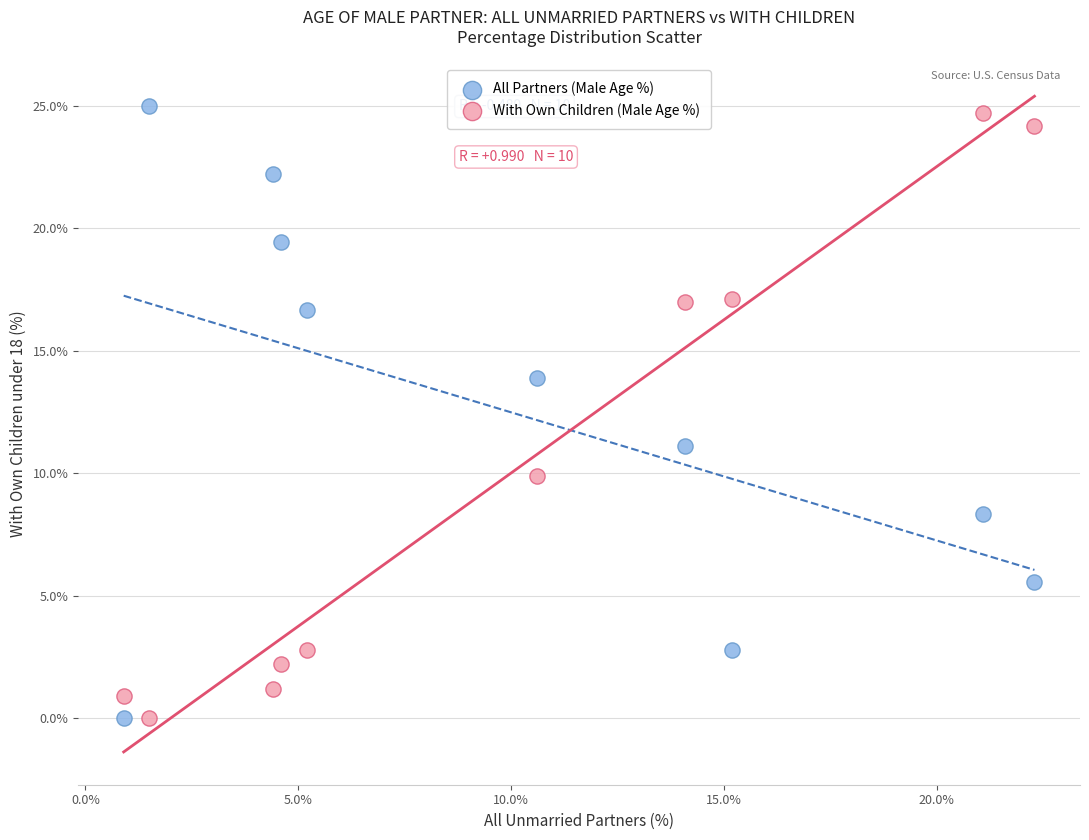

What is the X range (max minus min) for the scatter plot?

21.4